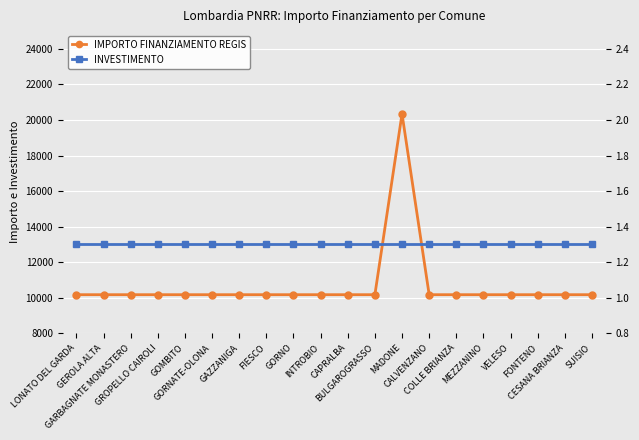

What is the label of the 18th point from the right?

GARBAGNATE MONASTERO